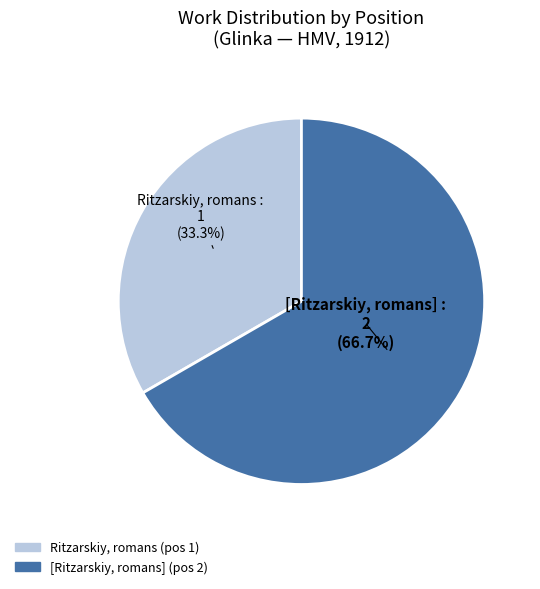

What is the ratio of the value at [Ritzarskiy, romans] to the value at Ritzarskiy, romans?

2.0